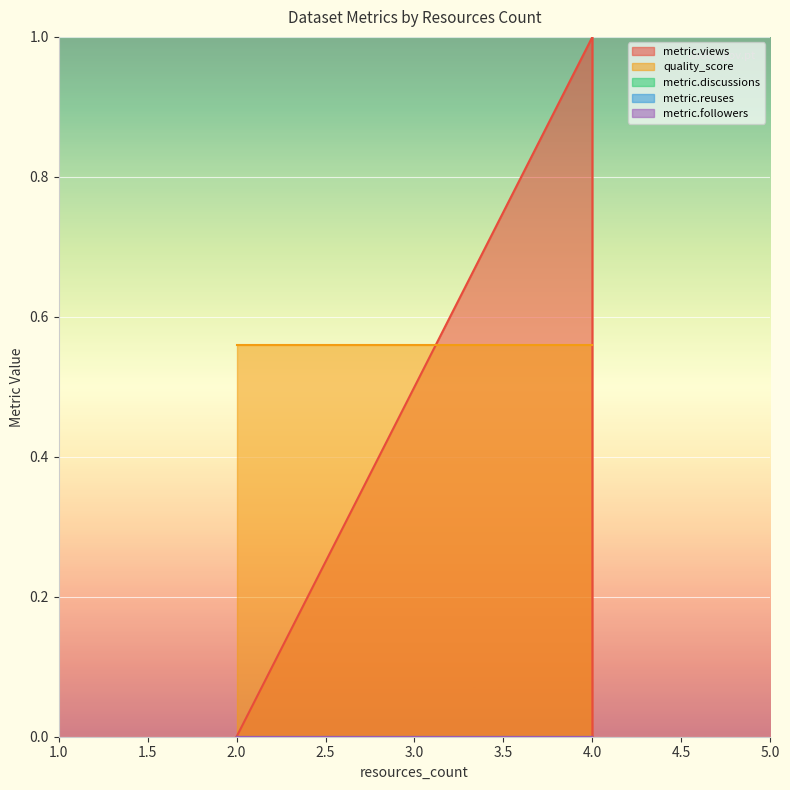

At which label does metric.discussions reach its peak?

2